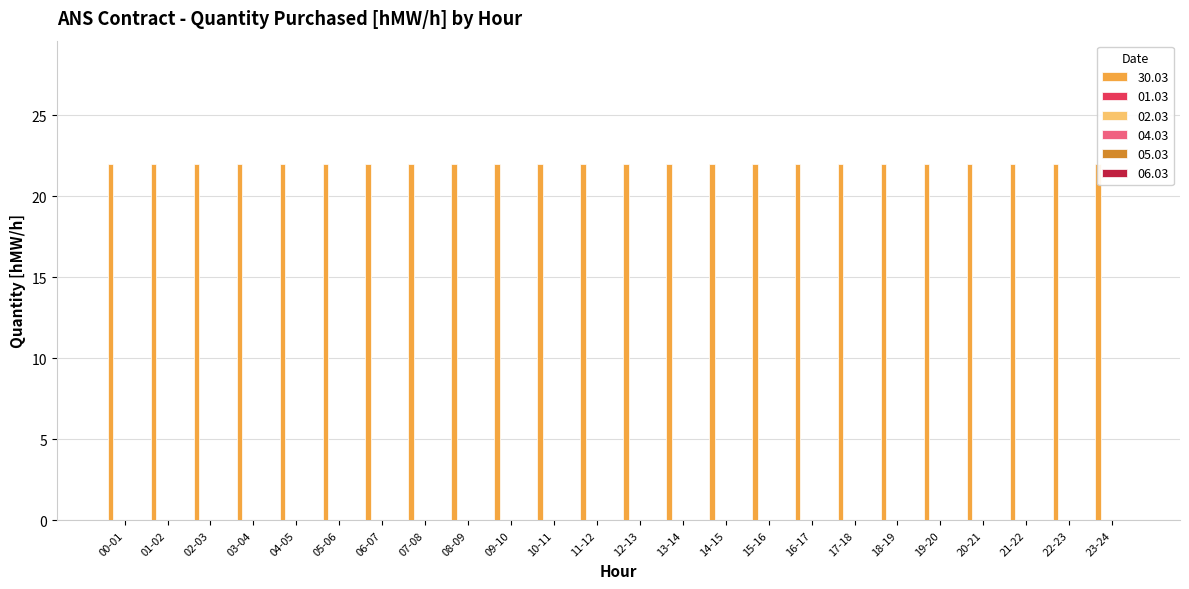

Are the bars grouped side by side (vs. stacked)?

Yes